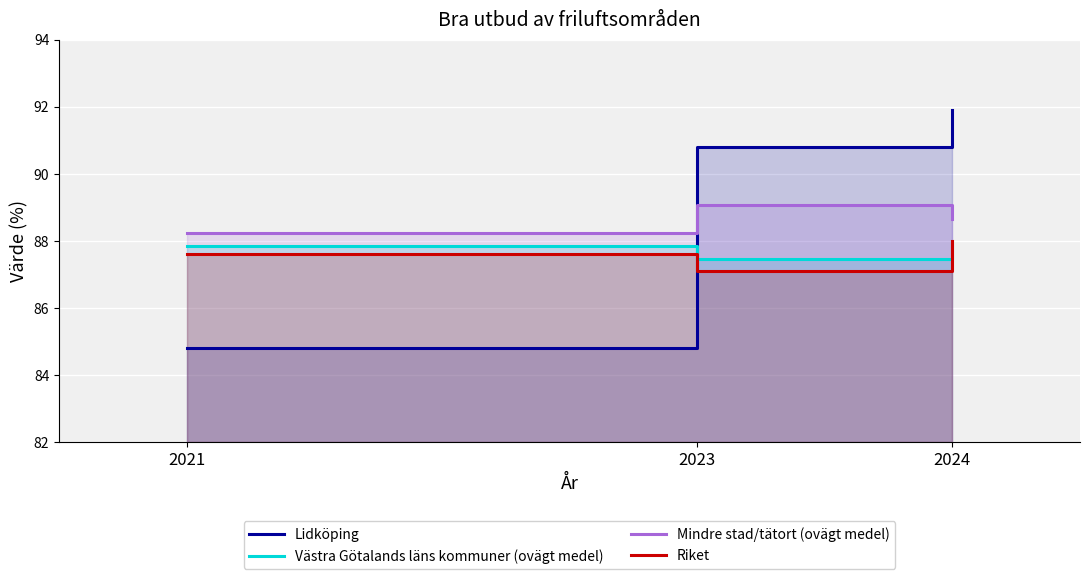

Reading right to left, what are all the values shown in this chart?

Lidköping: 2024=91.9	2023=90.8	2021=84.8
Västra Götalands läns kommuner (ovägt medel): 2024=88.0	2023=87.5	2021=87.8
Mindre stad/tätort (ovägt medel): 2024=88.6	2023=89.1	2021=88.2
Riket: 2024=88.0	2023=87.1	2021=87.6